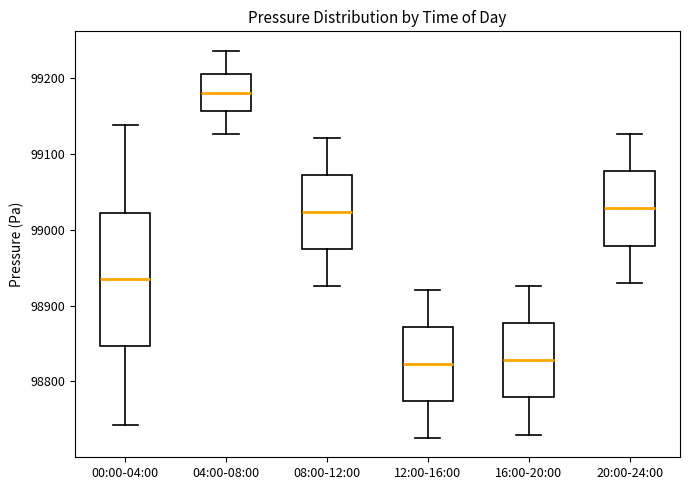

Which box is the tallest, from its lower edge to its upper edge?

00:00-04:00